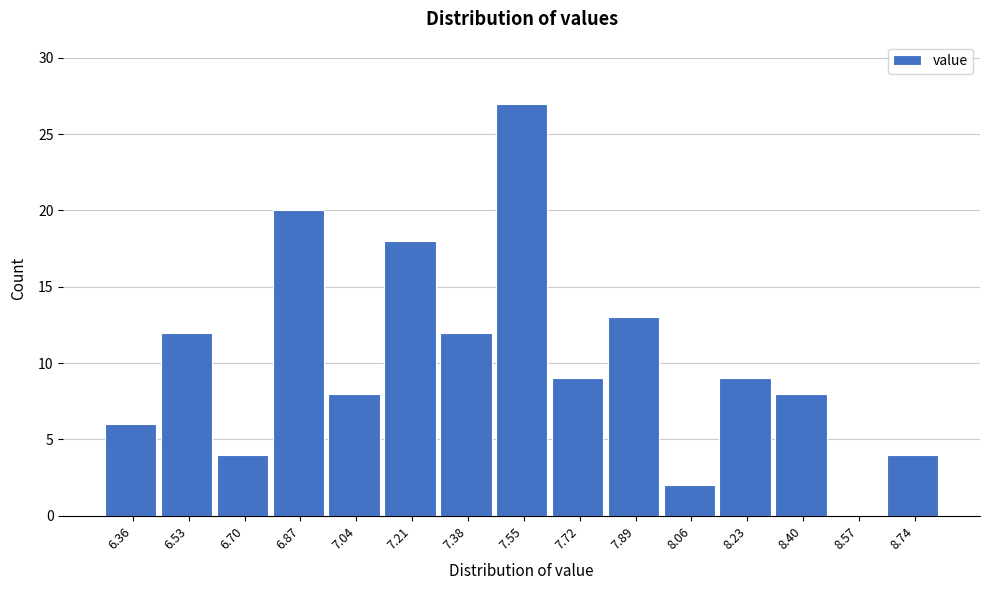

How tall is the bar that spans 8.66 to 8.84 on the x-axis? Neither the bar edges nor the heights are printed on the chart, so give them approximately, as read against the axes.

4